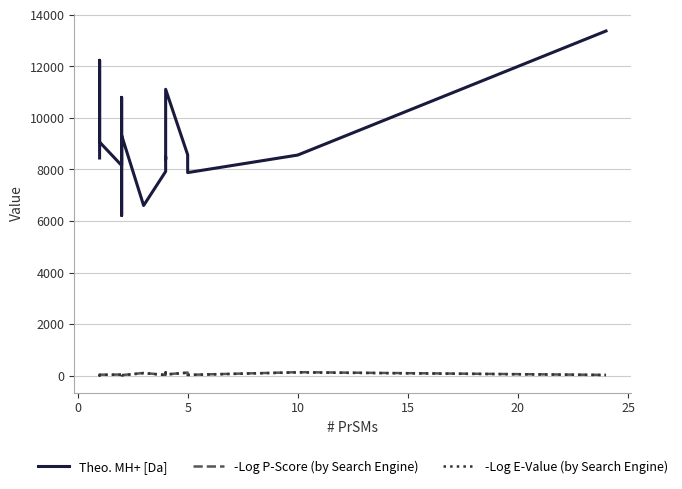

True or false: Theo. MH+ [Da] and -Log E-Value (by Search Engine) intersect in this chart.

False